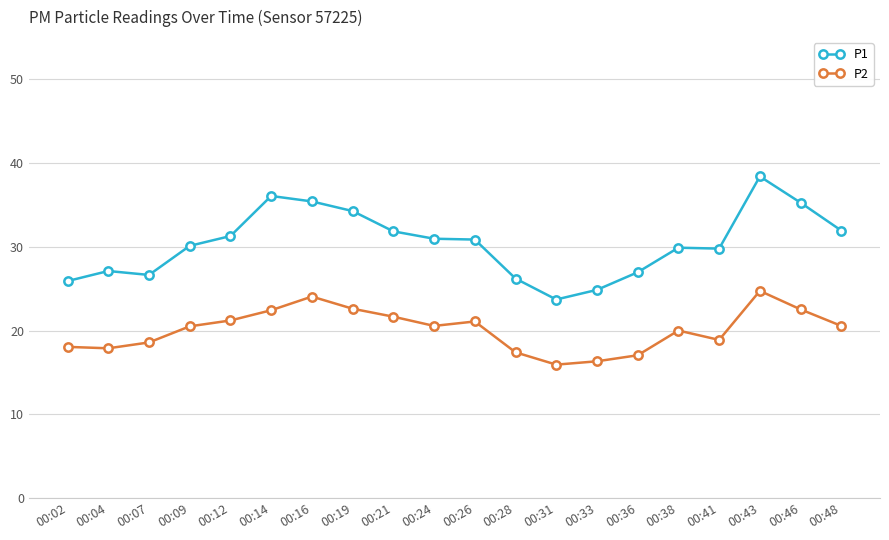

What is the difference between the P1 values at 00:43 and 00:48?

6.5